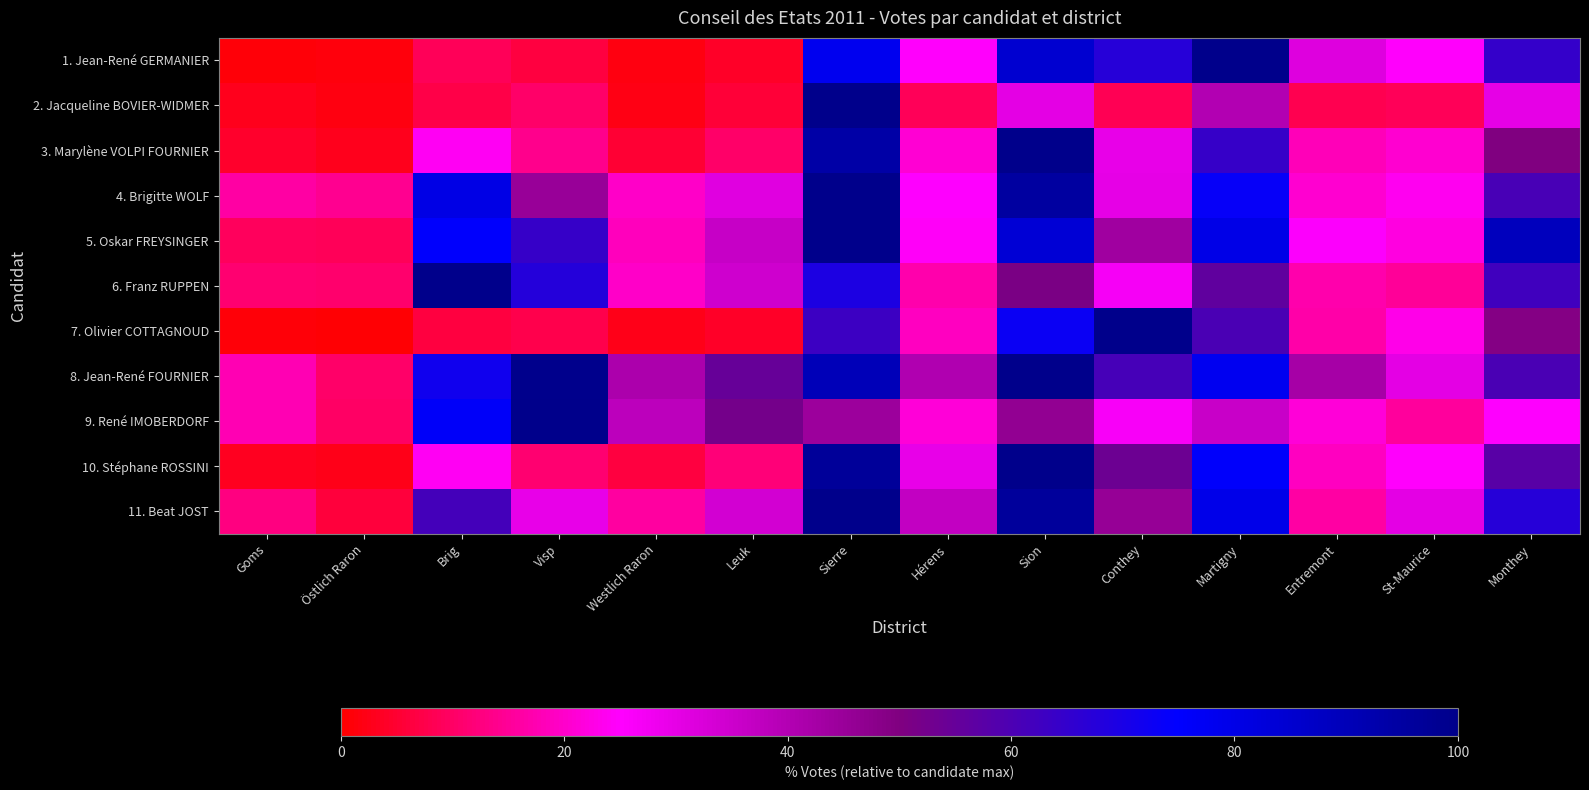

What is the greatest value displayed?

100.0